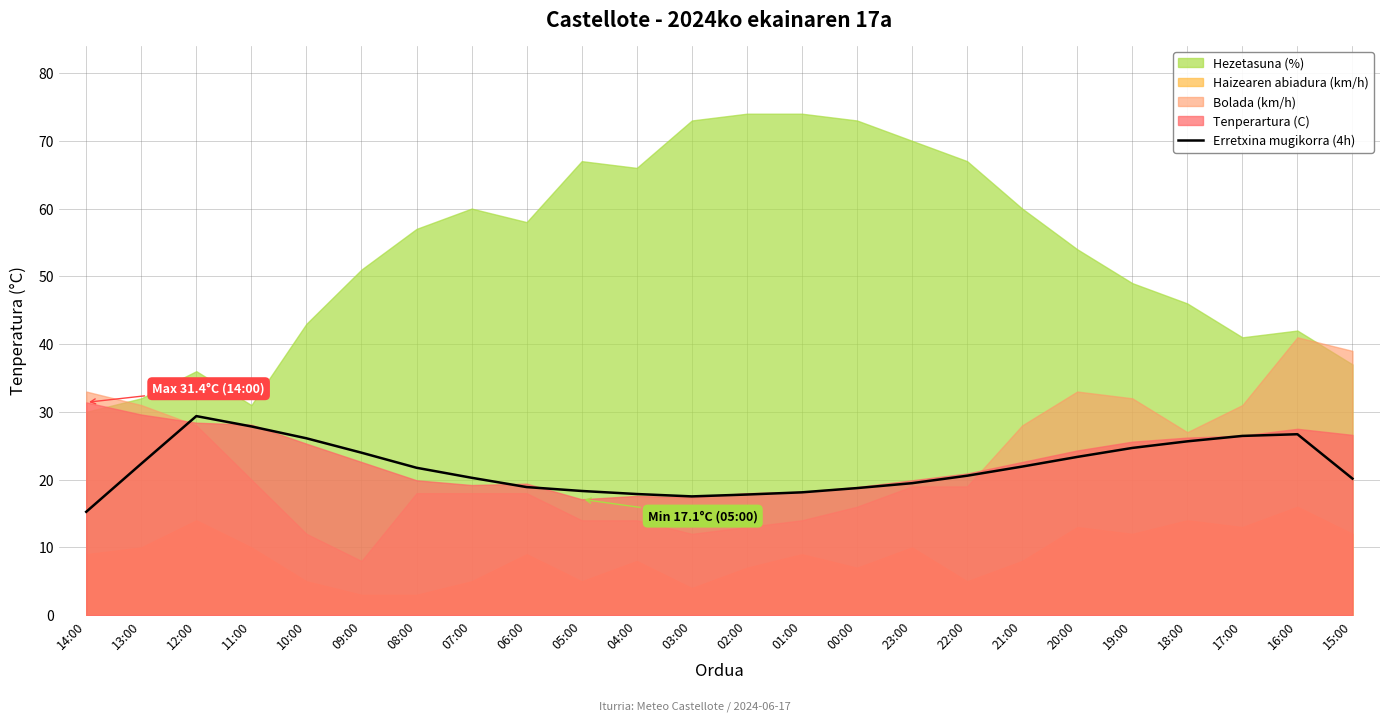

What is the label of the 2nd point from the right?

16:00